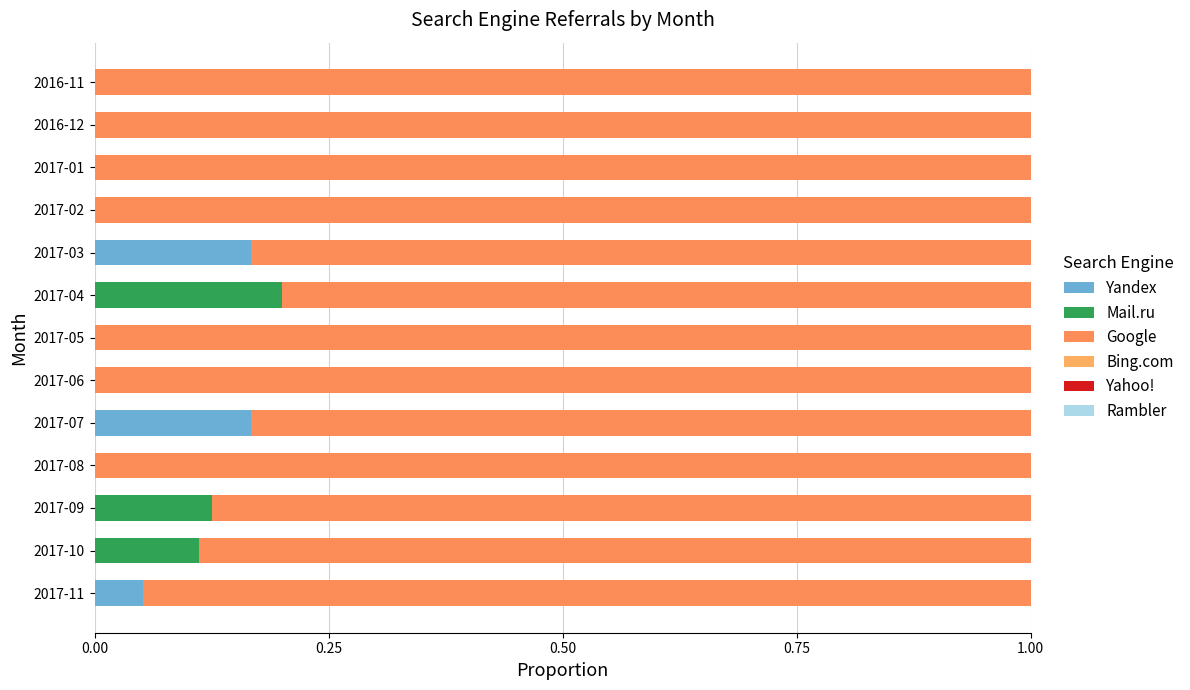

How many categories are shown in the chart?

13